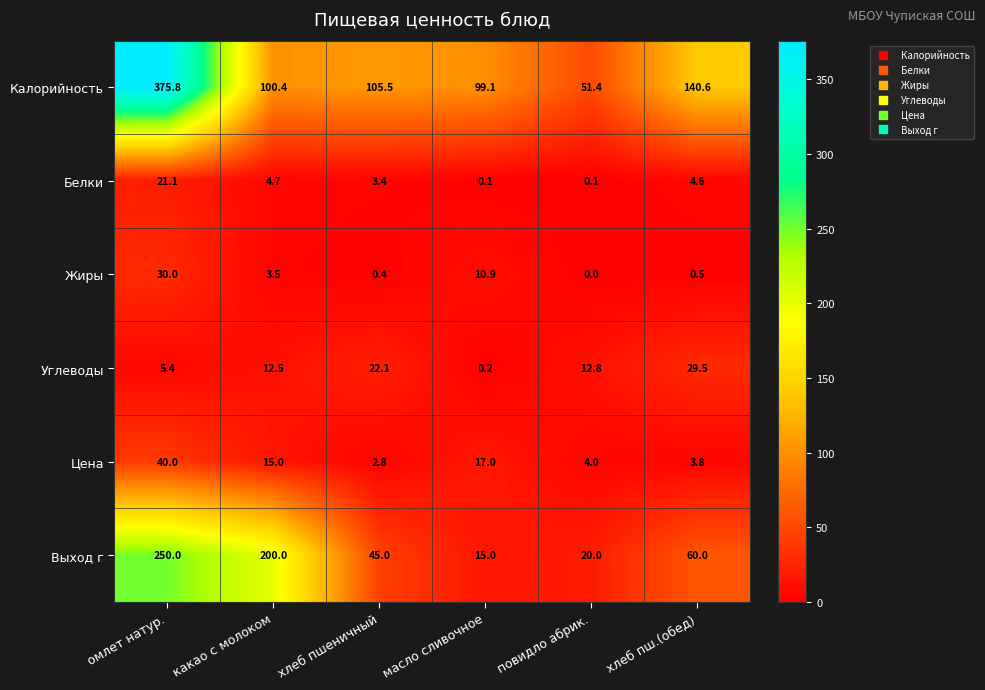

List the labels in order of Цена value, largest first.

омлет натур., масло сливочное, какао с молоком, повидло абрик., хлеб пш.(обед), хлеб пшеничный